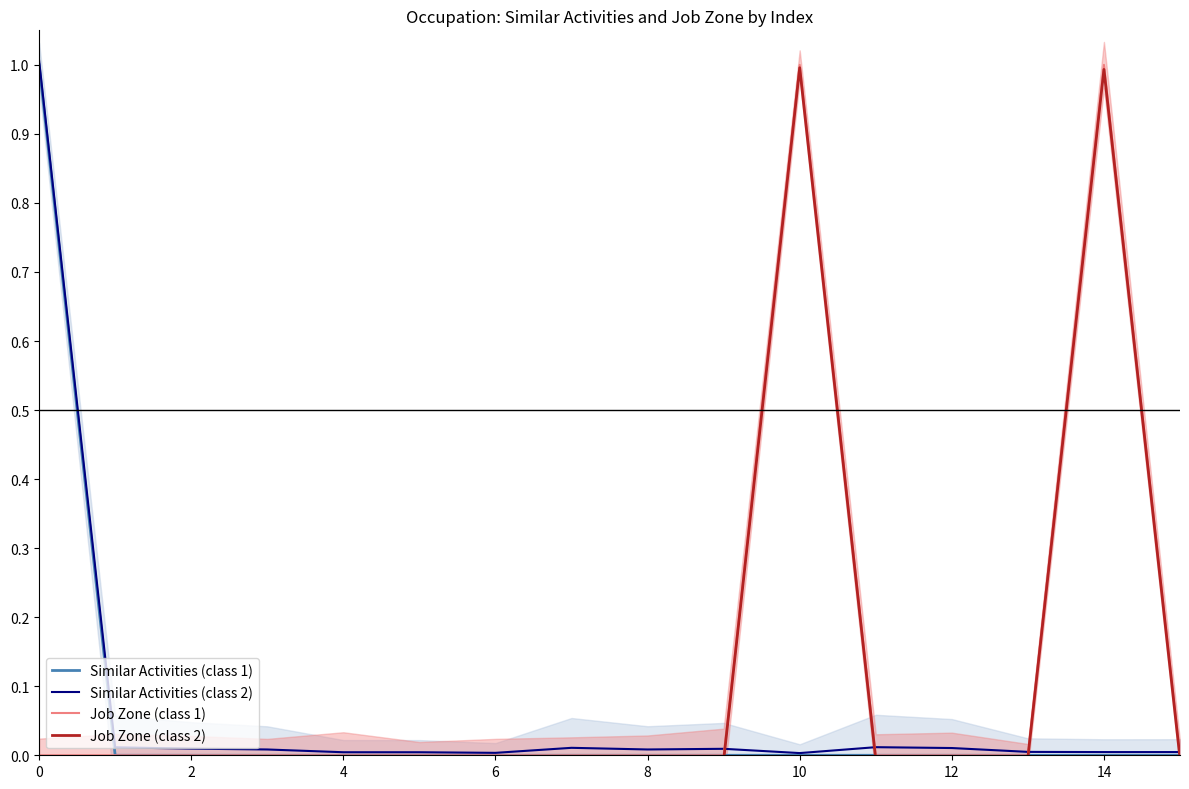

At which label is Job Zone (class 2) closest to 0?

13